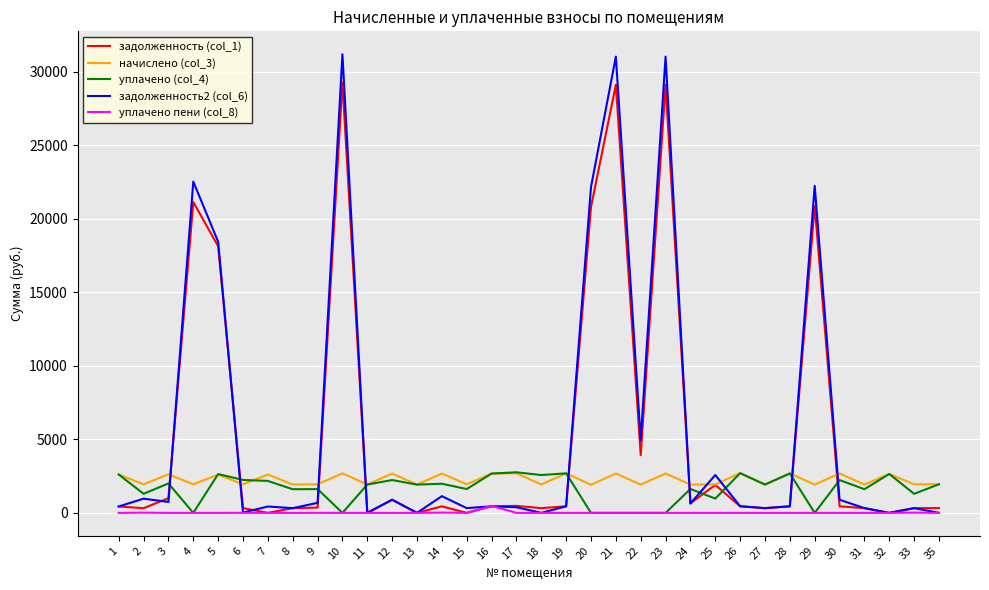

True or false: уплачено (col_4) and задолженность (col_1) intersect in this chart.

True